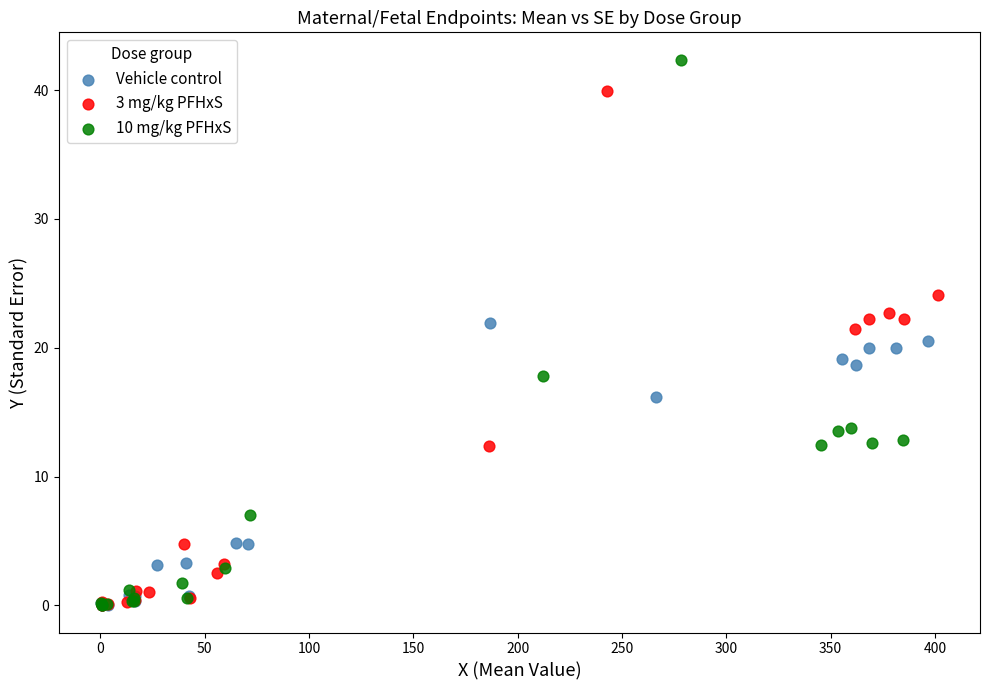

Which series has the widest spread of Y values?

10 mg/kg PFHxS